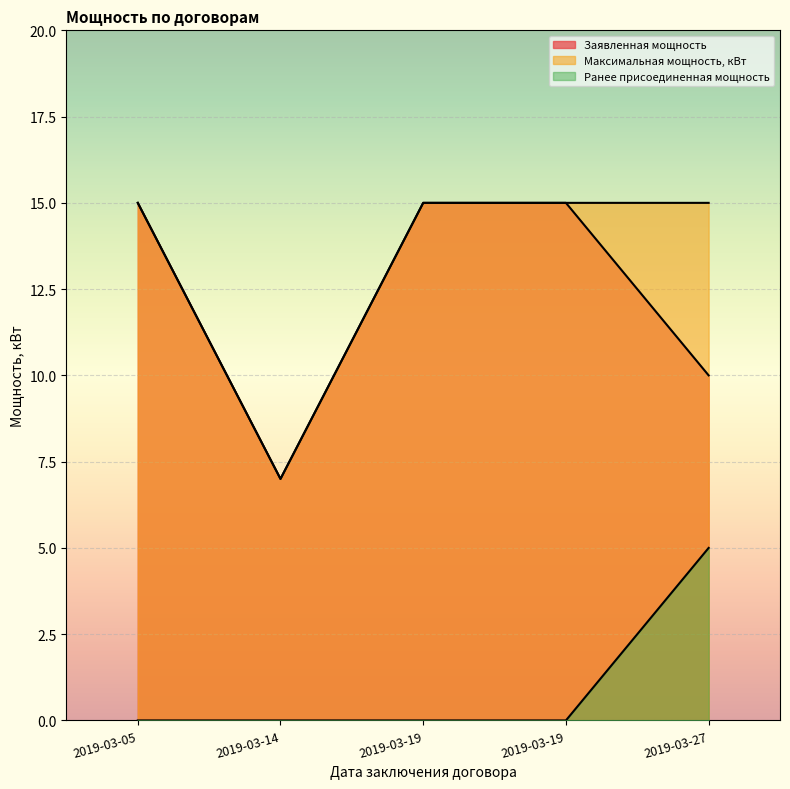

What is the sum of the Максимальная мощность, кВт values at 2019-03-14 and 2019-03-27?

22